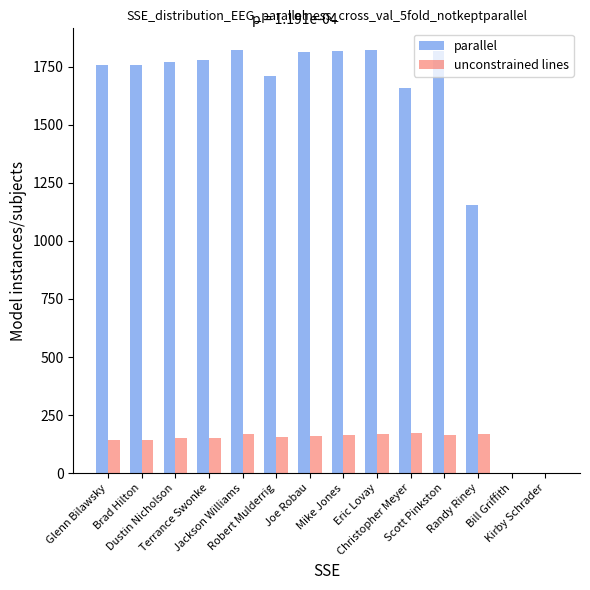

What is the sum of all unconstrained lines values?

1905.4